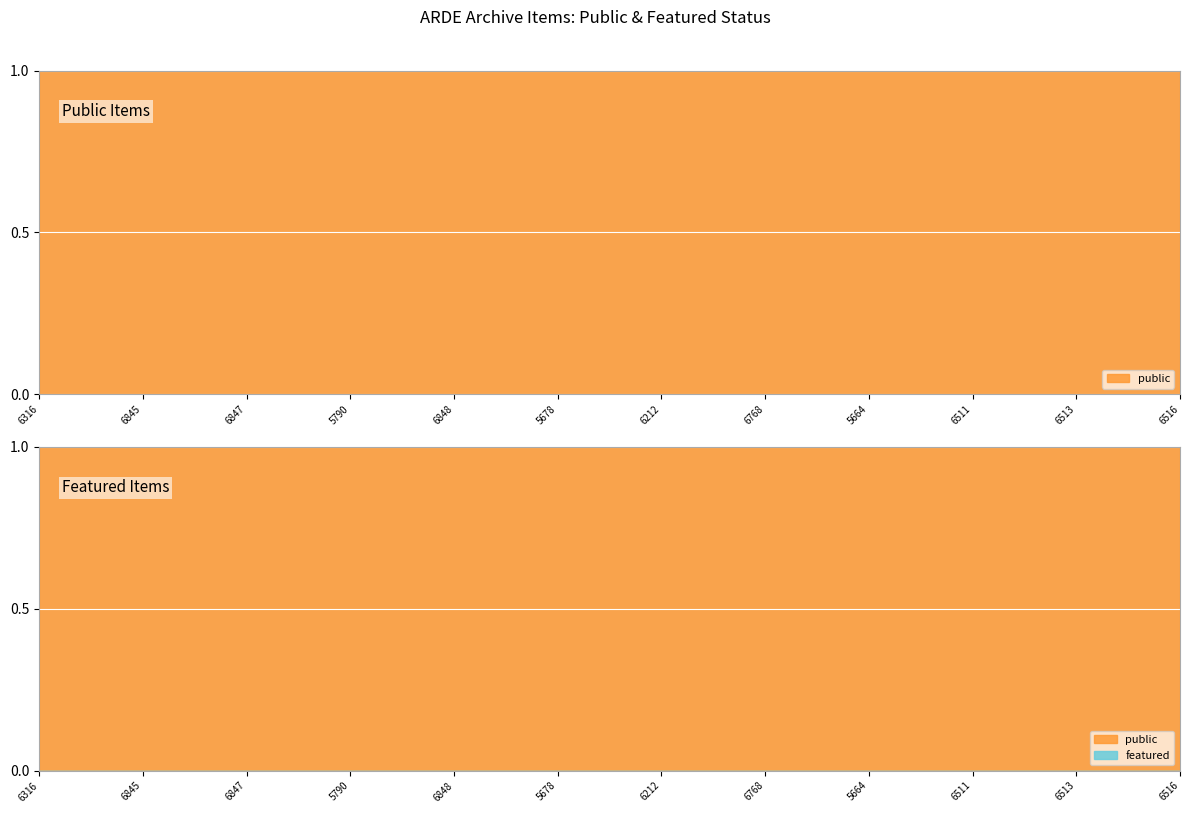

What is the maximum value shown in the chart?

1